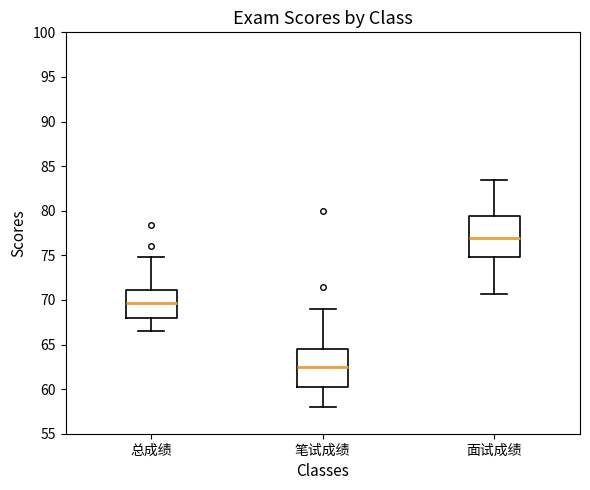

Reading left to right, read every box against the y-axis: the position of its median line, the range the box covers, and the ends of its whiskers. The values are not printed on the chart, so give them approximately, as read against the axis.

总成绩: median 69.5, box 68.0 to 71.0, whiskers 66.5 to 75.0
笔试成绩: median 62.5, box 60.5 to 64.5, whiskers 58.0 to 69.0
面试成绩: median 77.0, box 75.0 to 79.5, whiskers 70.5 to 83.5